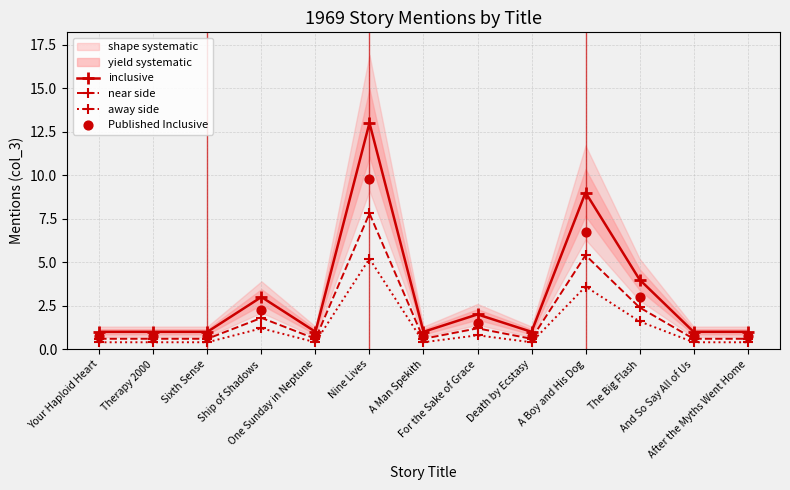

Which series contains the highest Y value?

inclusive